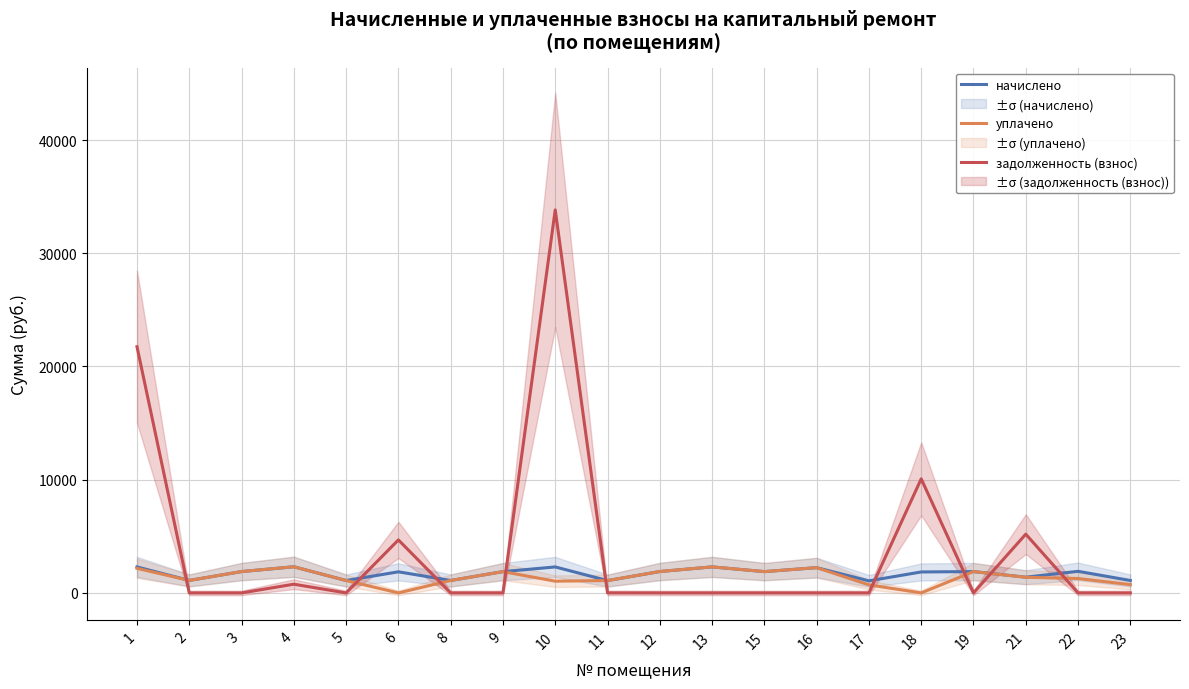

Reading left to right, what are all the values shown in this chart?

начислено: 1=2295.2	2=1102.9	3=1885.3	4=2310.1	5=1095.5	6=1863.0	8=1099.2	9=1881.6	10=2295.2	11=1088.0	12=1889.1	13=2298.9	15=1881.6	16=2231.9	17=1065.6	18=1851.8	19=1885.3	21=1389.8	22=1907.7	23=1099.2
уплачено: 1=2172.5	2=1102.9	3=1885.3	4=2310.1	5=1095.5	6=0.0	8=1099.2	9=1881.6	10=1036.6	11=1092.2	12=1889.1	13=2298.9	15=1881.6	16=2231.9	17=710.4	18=0.0	19=1885.3	21=1381.4	22=1271.8	23=732.8
задолженность (взнос): 1=21746.3	2=0.0	3=0.0	4=770.0	5=0.0	6=4681.0	8=0.0	9=0.0	10=33830.3	11=4.2	12=0.0	13=0.0	15=0.0	16=0.0	17=0.0	18=10078.0	19=0.0	21=5189.8	22=0.0	23=0.0